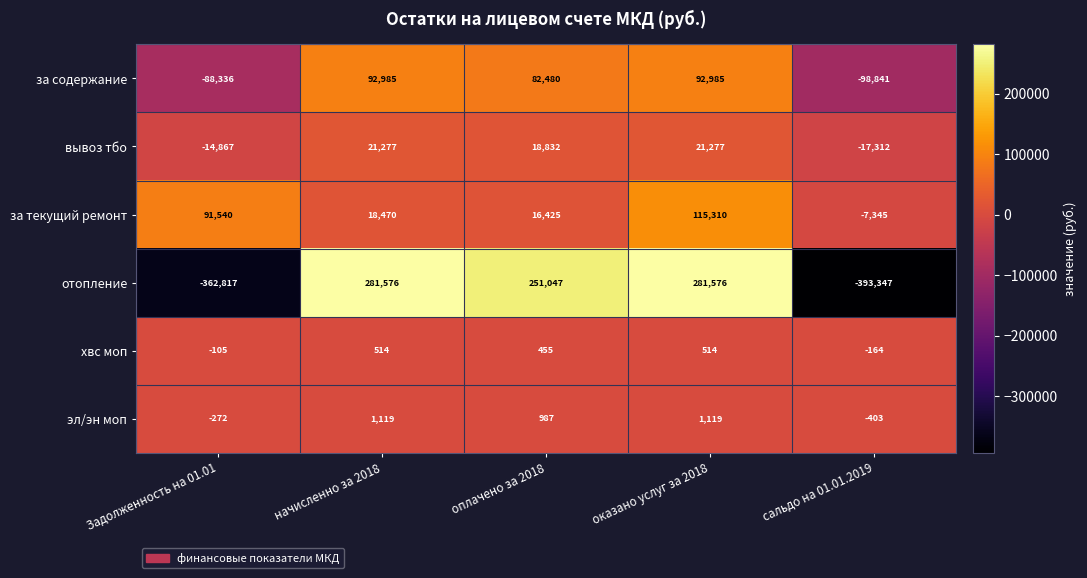

What is the sum of all за текущий ремонт values?

234400